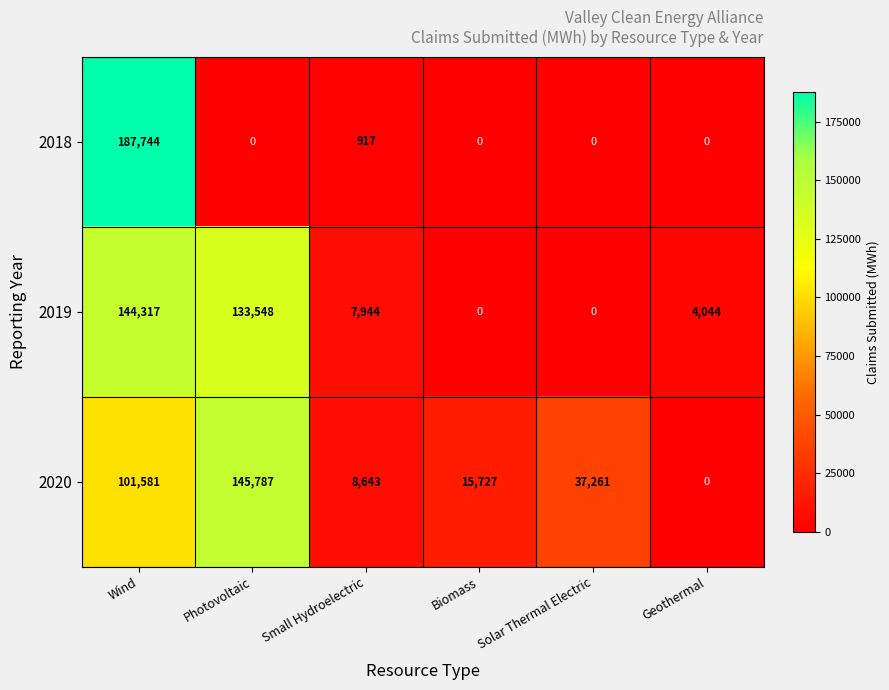

At Small Hydroelectric, list the series in order from smallest to largest.

2018, 2019, 2020